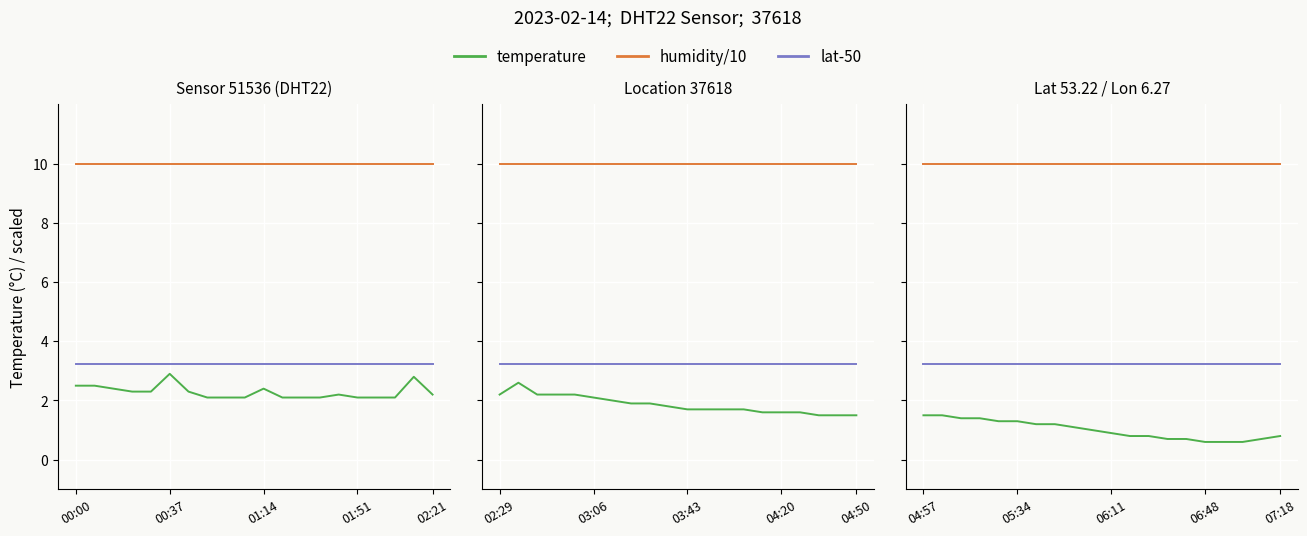

True or false: temperature and lat-50 intersect in this chart.

False